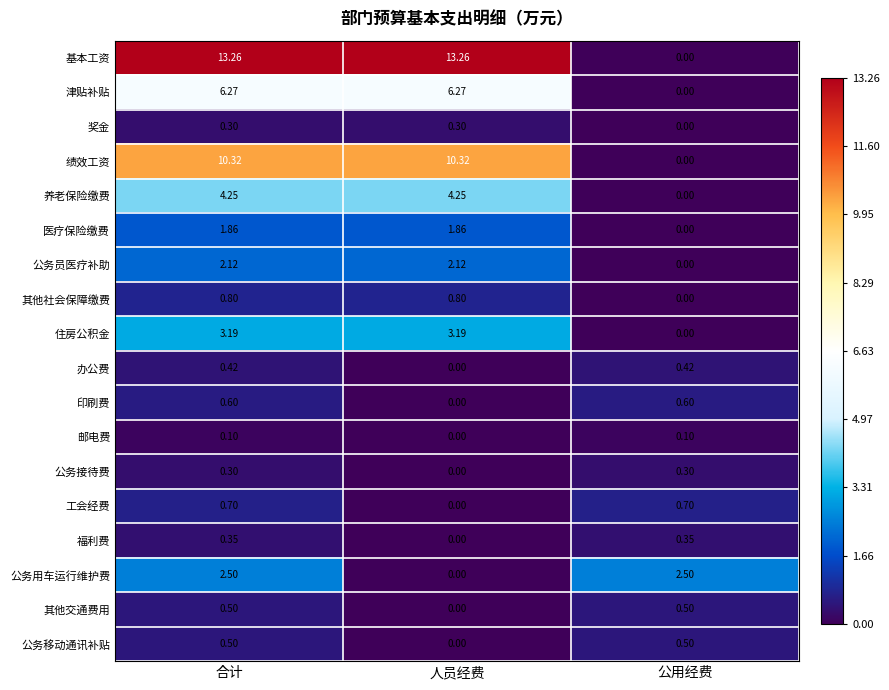

Where is 养老保险缴费 nearest to the value 2?

公用经费